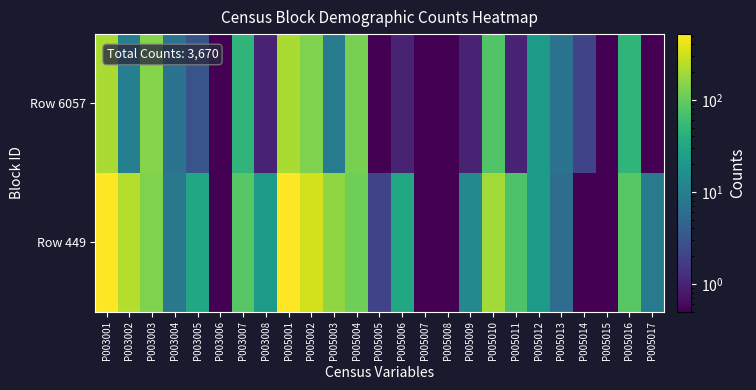

Rank the series at P003001 from lowest to highest value.

Row 6057, Row 449